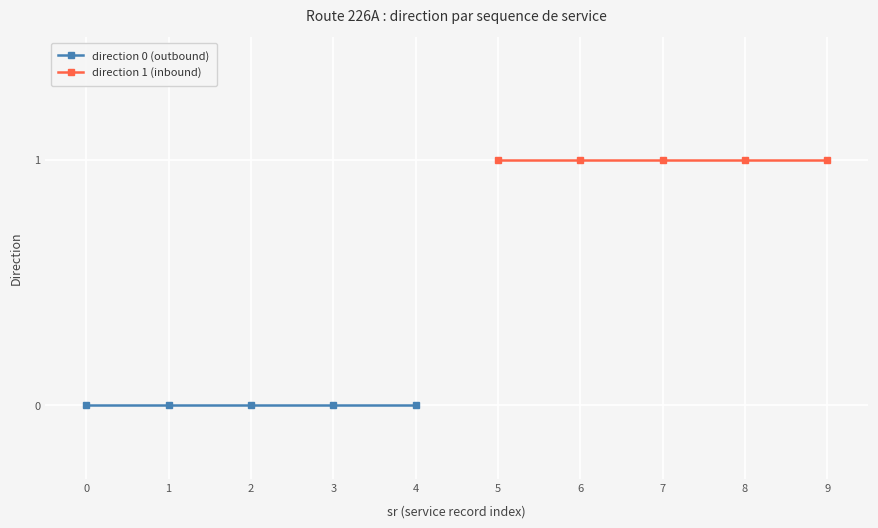

Between 2 and 0, which is larger?

2